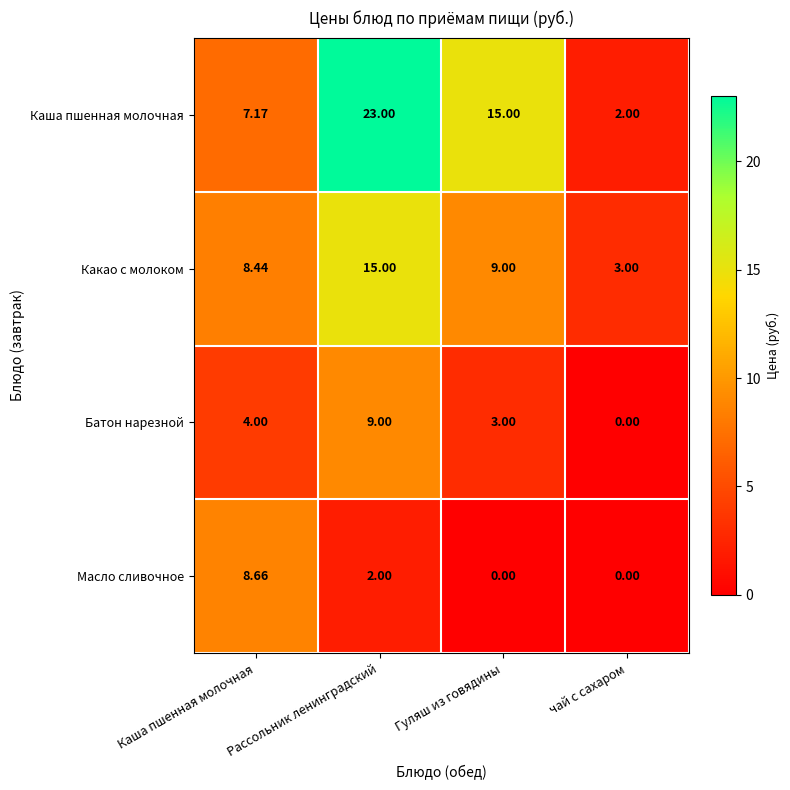

Which series has the widest spread of values?

Каша пшенная молочная